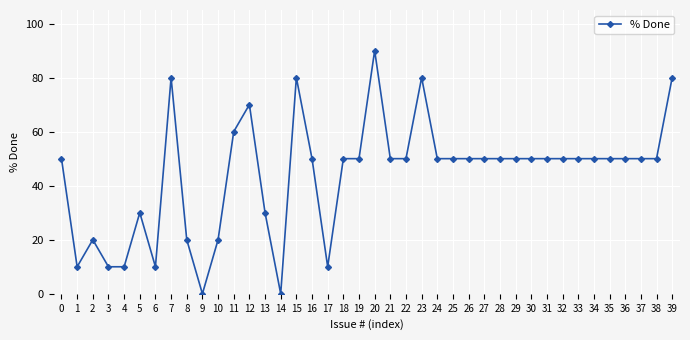

What is the maximum value shown in the chart?

90